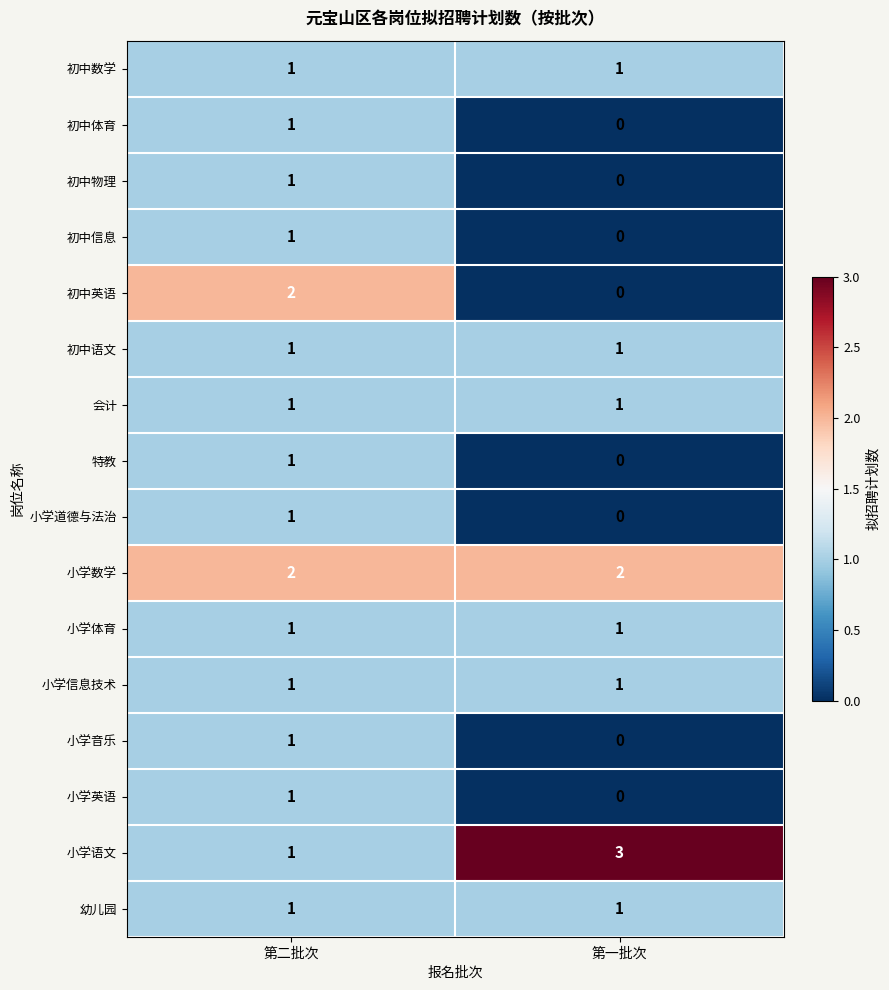

What is the greatest value displayed?

3